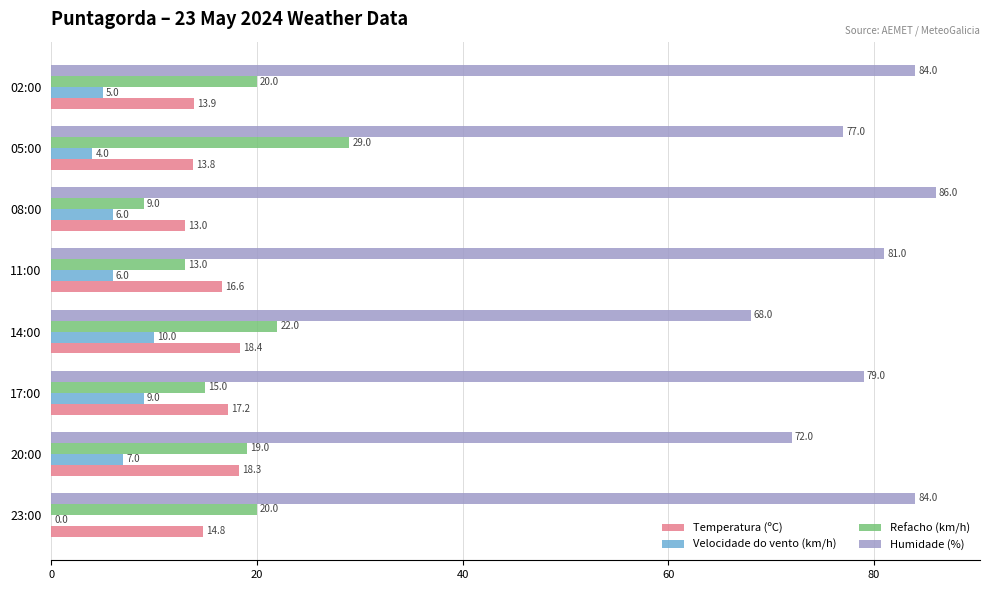

What is the maximum value for Velocidade do vento (km/h)?

10.0